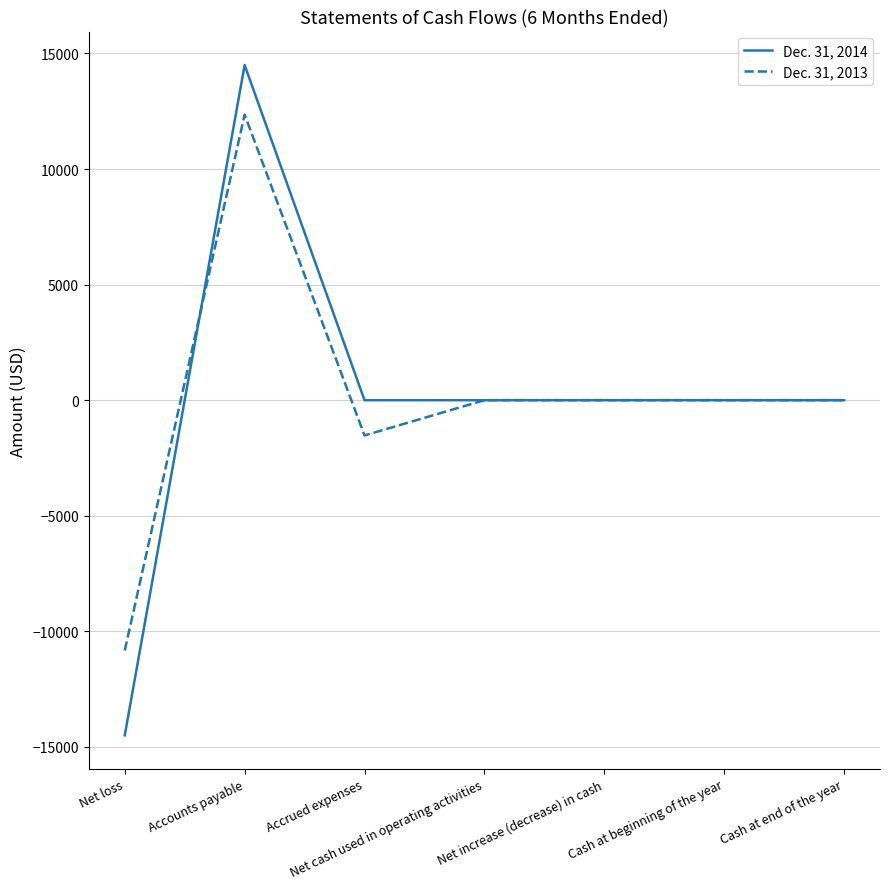

List the series in order of their peak value, lowest first.

Dec. 31, 2013, Dec. 31, 2014